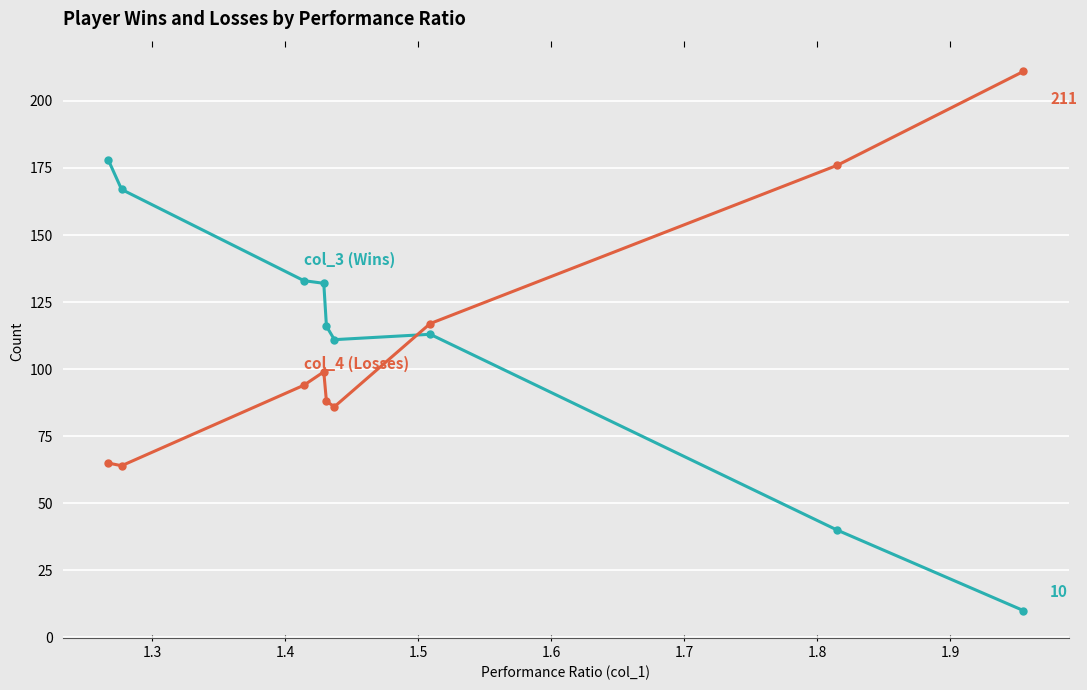

What is the greatest value displayed?

211